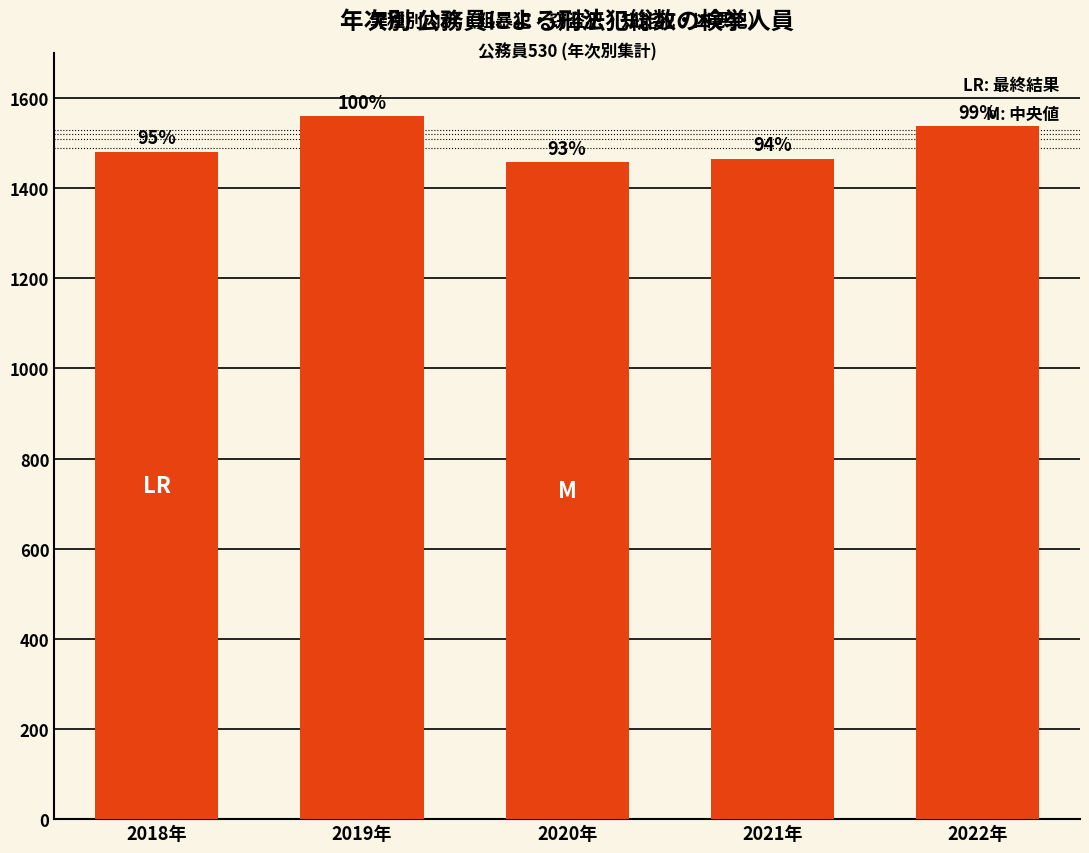

How many bars are there in total?

5